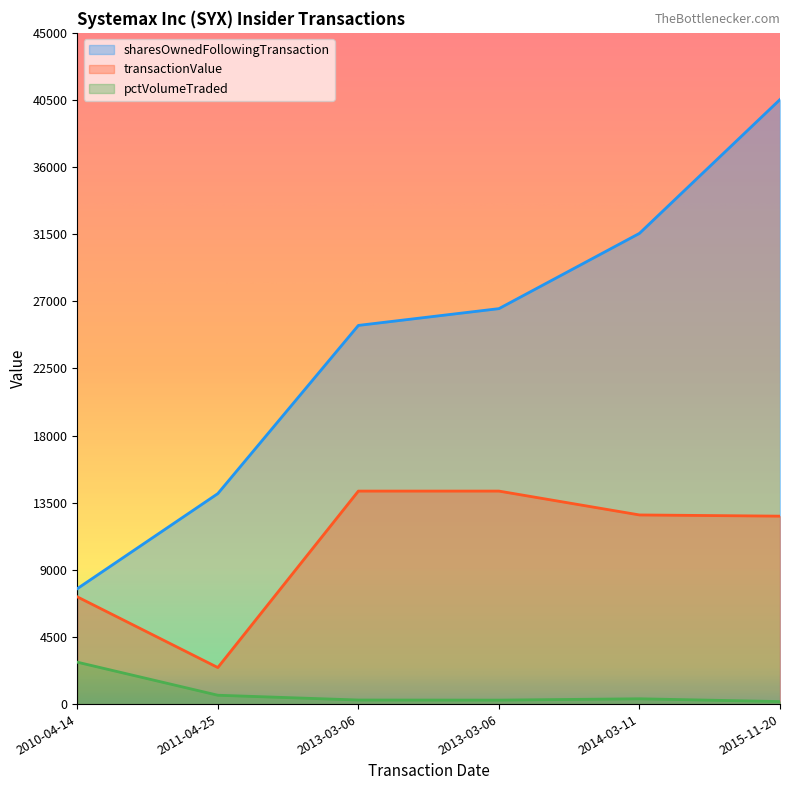

Which series has the largest total across all categories?

sharesOwnedFollowingTransaction